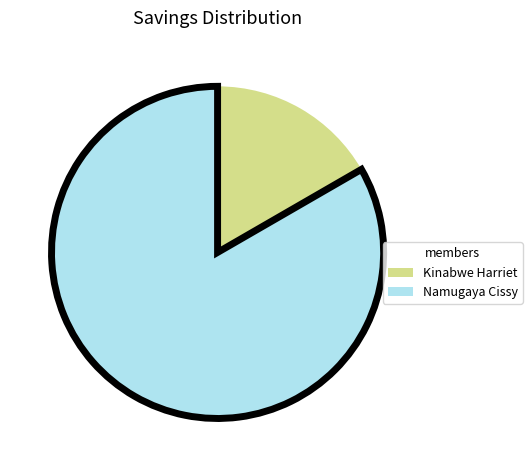

Combined, do Kinabwe Harriet and Namugaya Cissy account for over 50%?

Yes